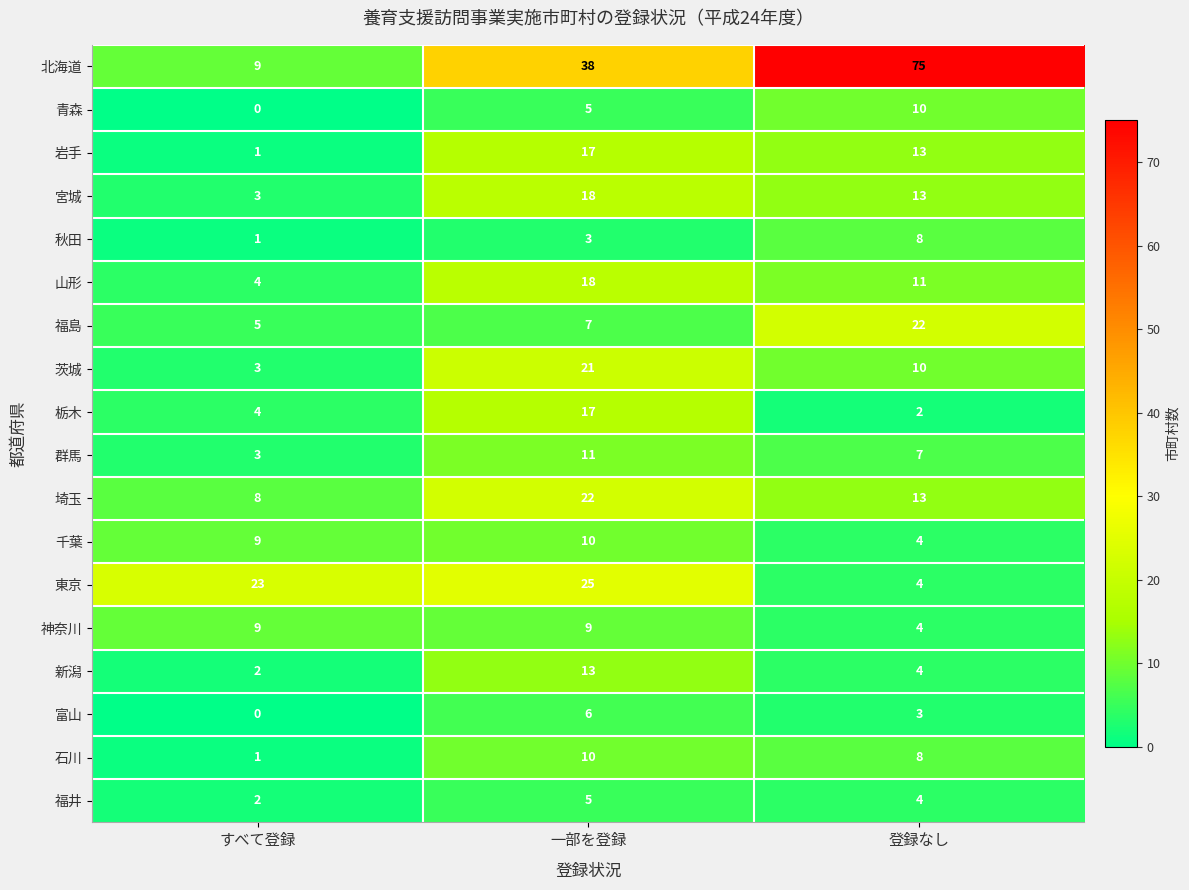

Is it true that 茨城 equals 10 at 登録なし?

True